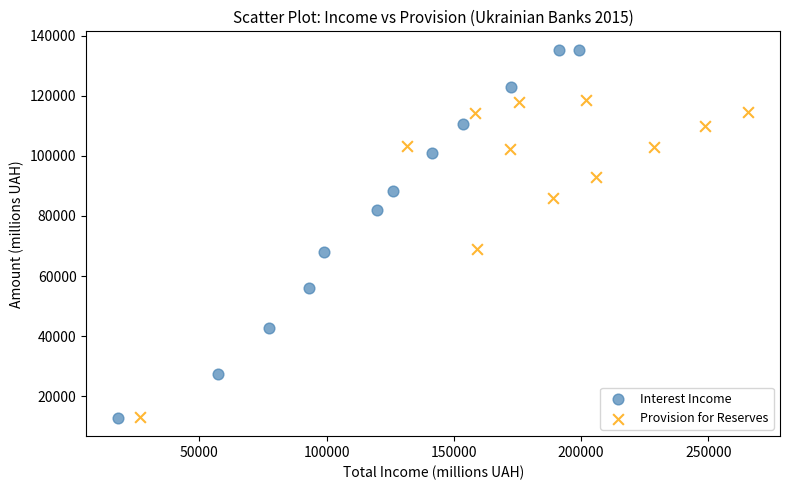

Which series has the widest spread of Y values?

Interest Income